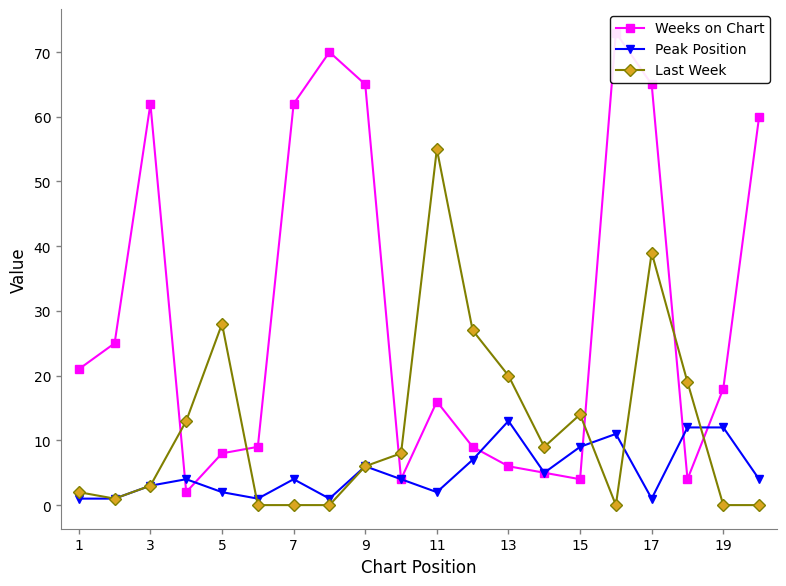

How many categories are shown in the chart?

20